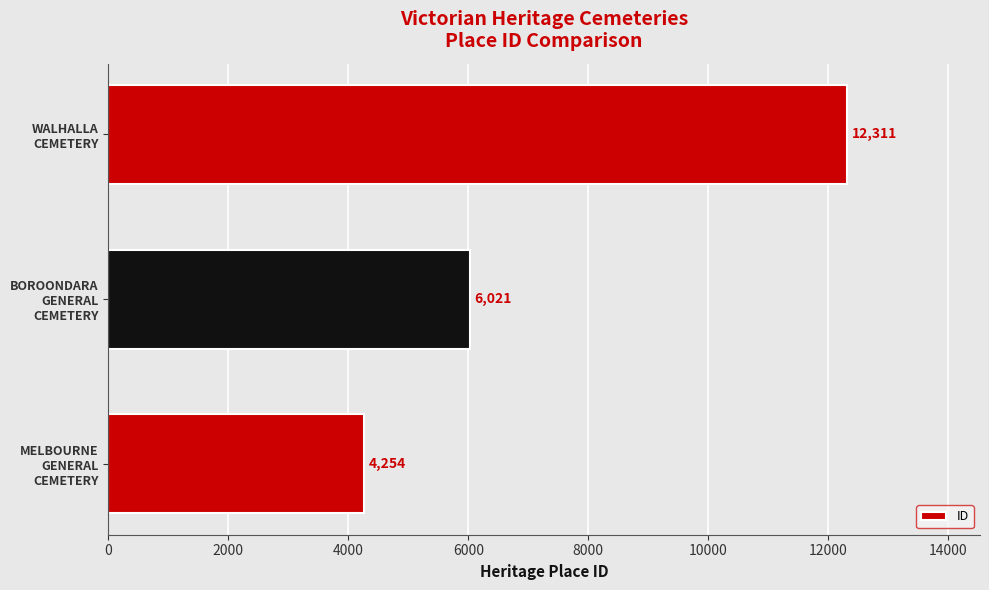

Which category has the highest value across all series?

WALHALLA
CEMETERY